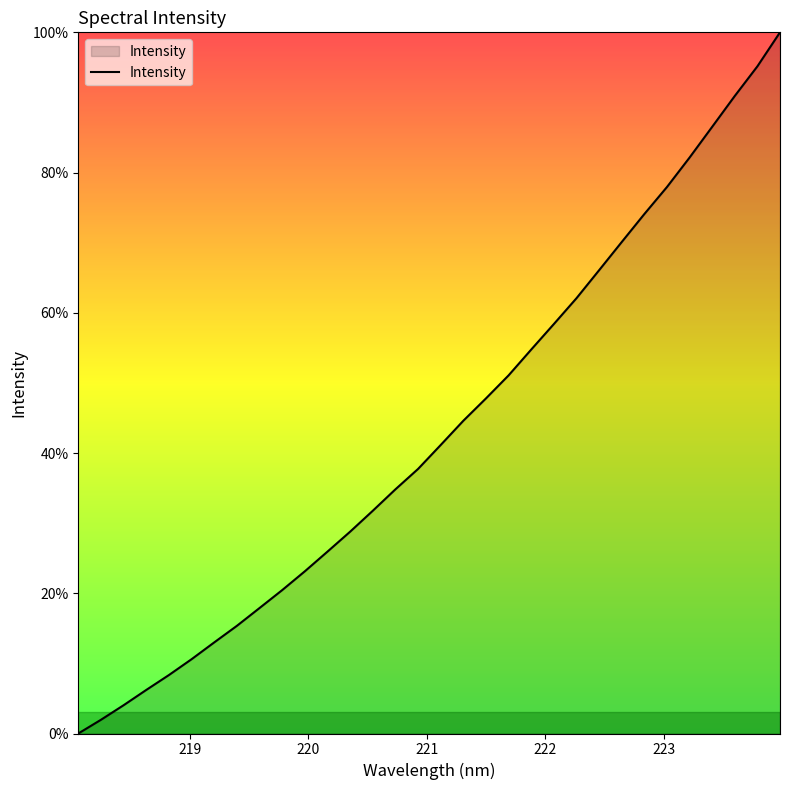

What is the greatest value displayed?

100.0